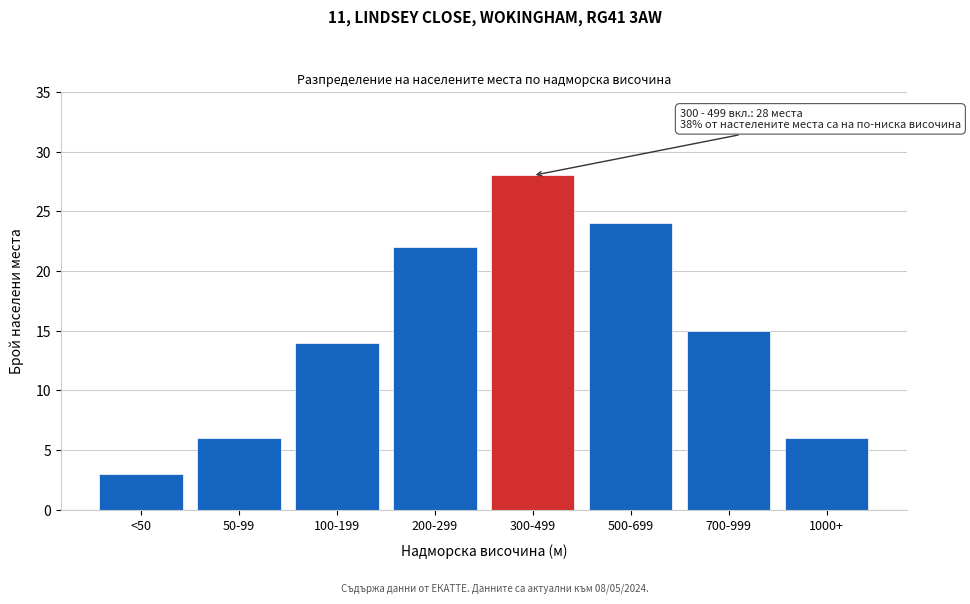

Reading right to left, list all the values displayed in this chart.

1000+=6	700-999=15	500-699=24	300-499=28	200-299=22	100-199=14	50-99=6	<50=3